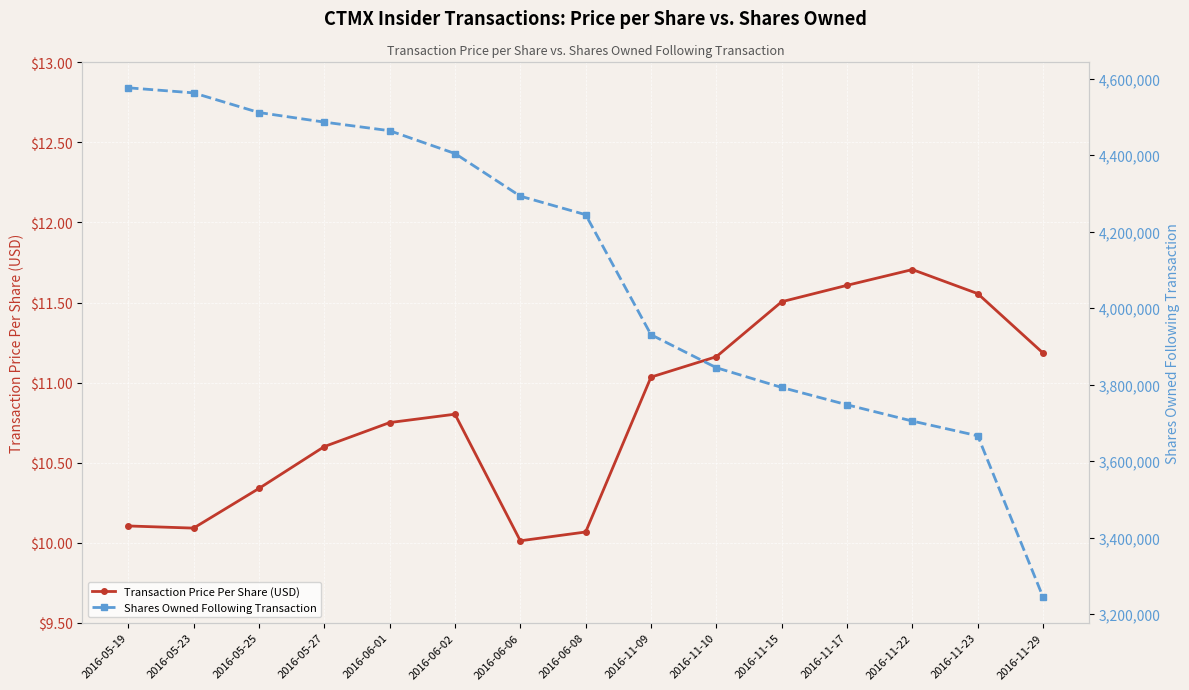

True or false: Transaction Price Per Share (USD) has more than 0 points higher than both neighbors.

True